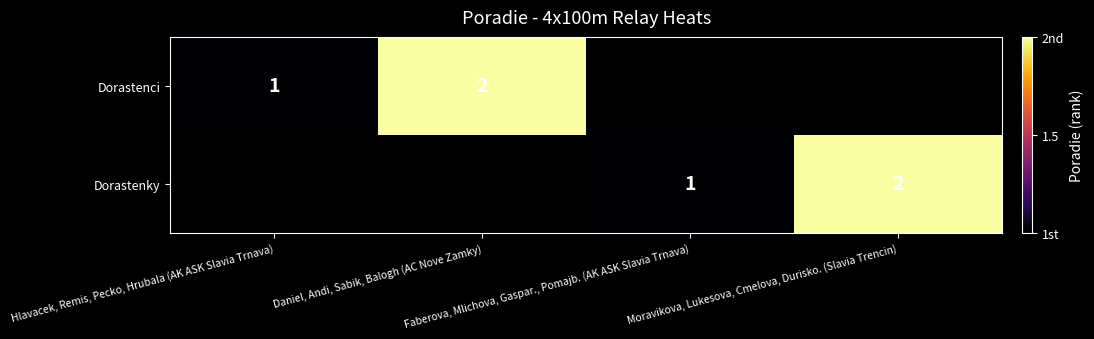

What is the difference between the maximum and minimum values in the Dorastenci series?

1.0